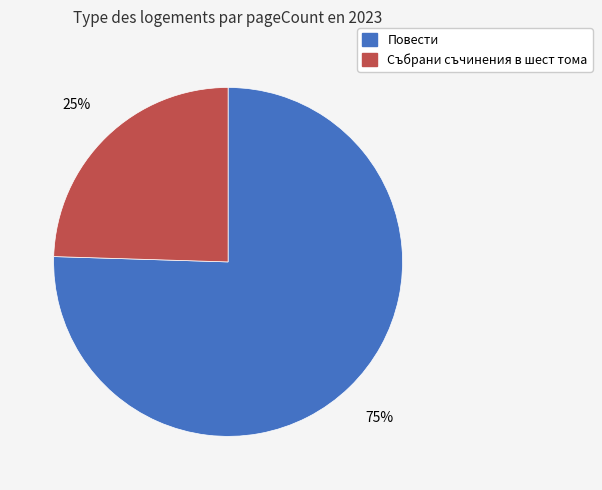

How many slices are in this pie chart?

2